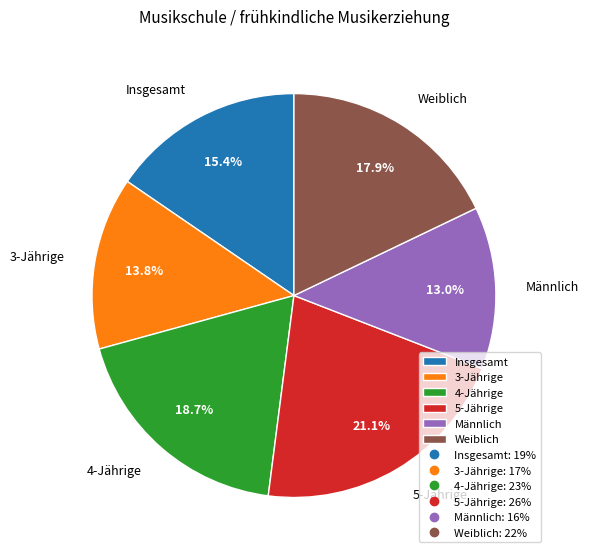

To the nearest percent, what is the combined percentage of 3-Jährige and Weiblich?

32%